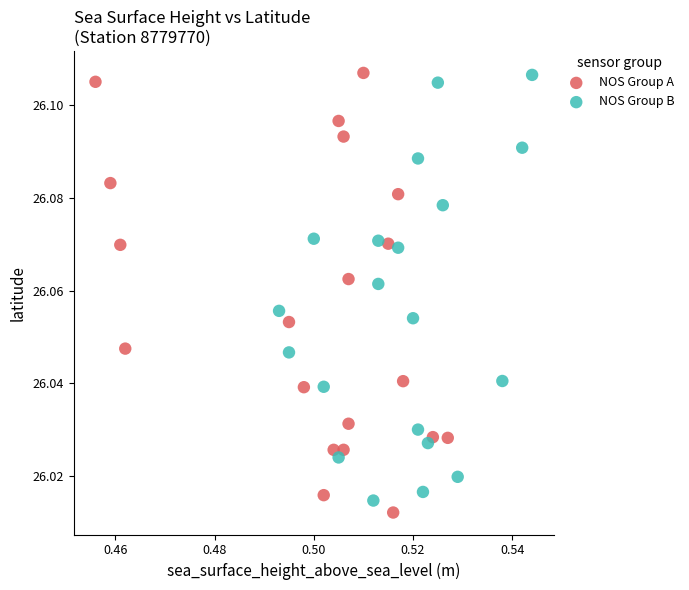

What are all the series names shown in the legend?

NOS Group A, NOS Group B